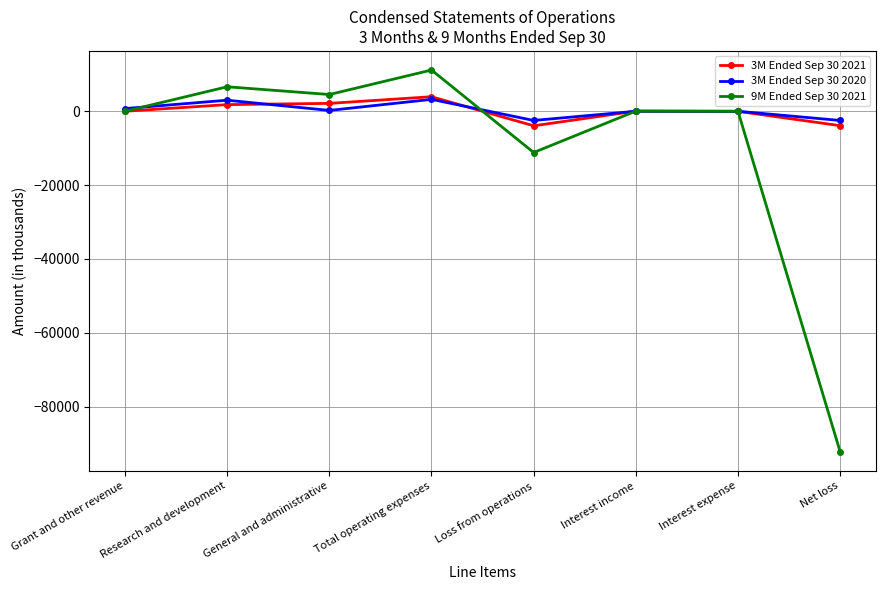

Which series changed the most between Research and development and Net loss?

9M Ended Sep 30 2021